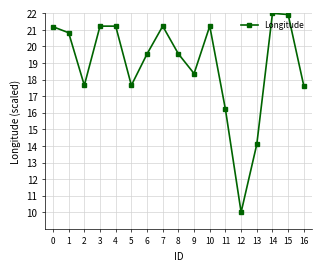

True or false: the data shows 36.3 at 3.

False